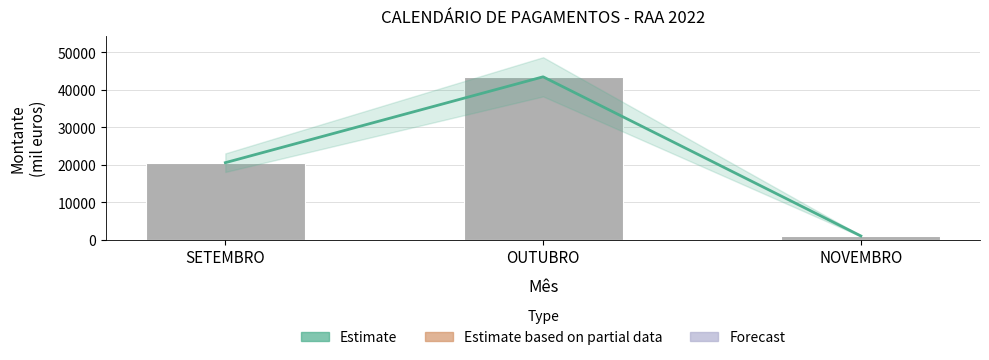

Which has a higher value, OUTUBRO or NOVEMBRO?

OUTUBRO